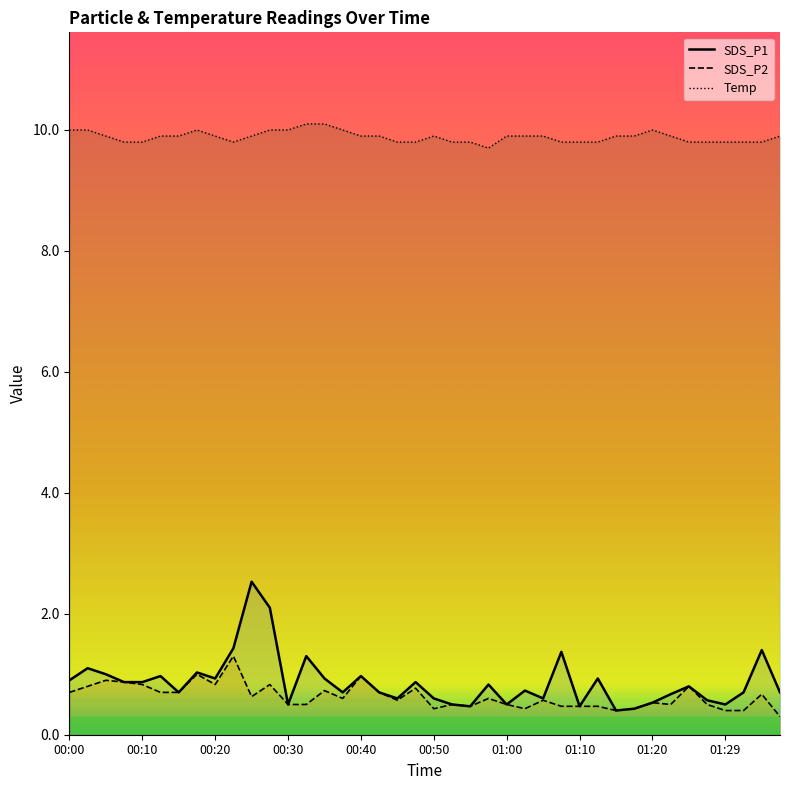

The value of SDS_P1 at 01:10 is 0.7. True or false?

False